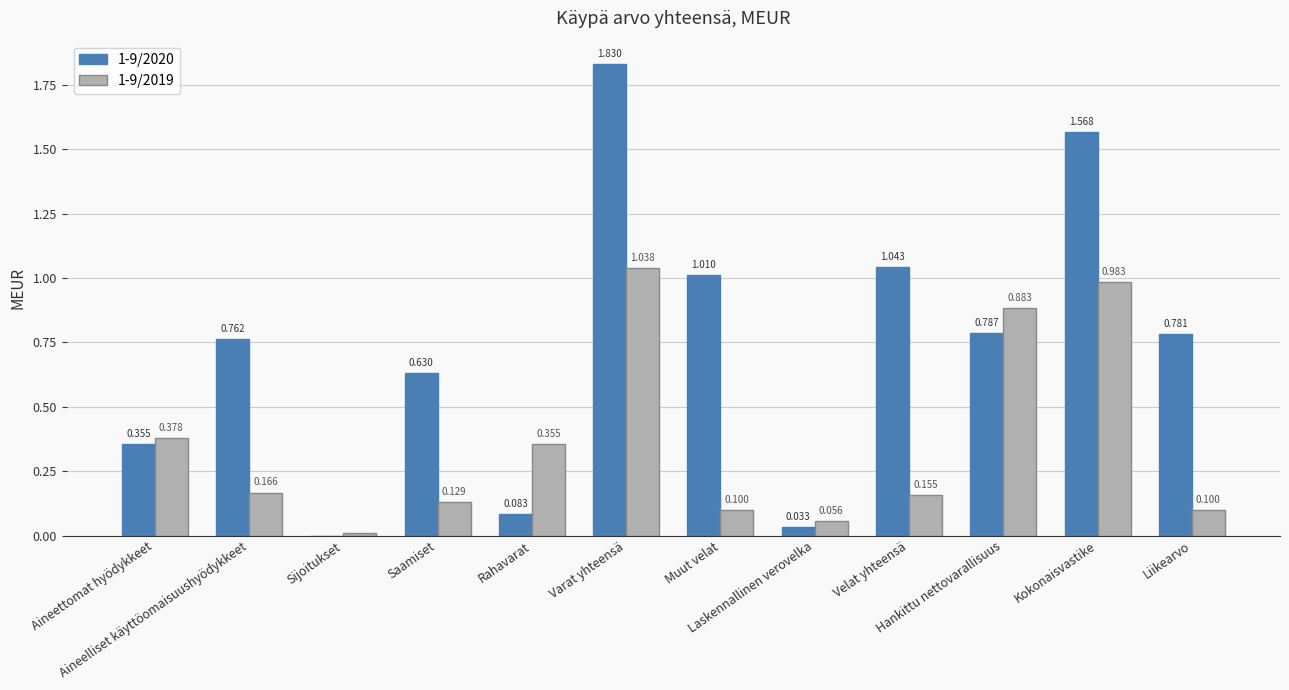

What is the difference between the maximum and minimum values in the 1-9/2019 series?

1.0